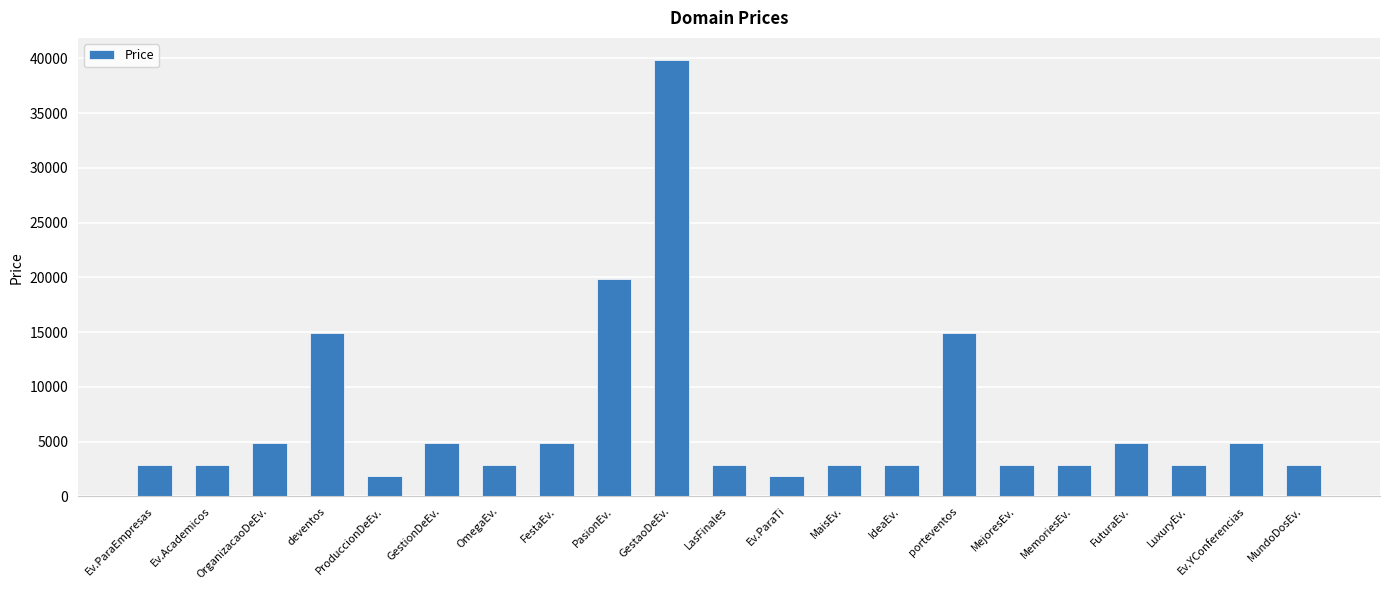

How many data points does each series have?

21